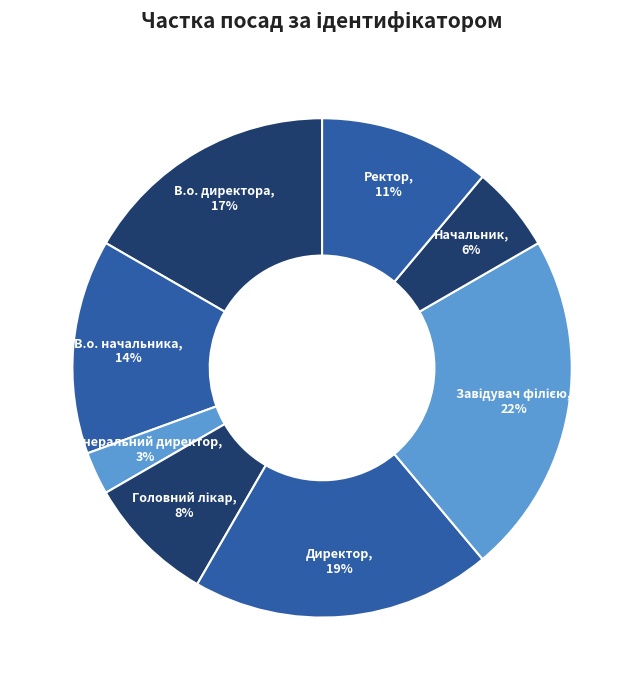

Which slice is the smallest?

Генеральний директор